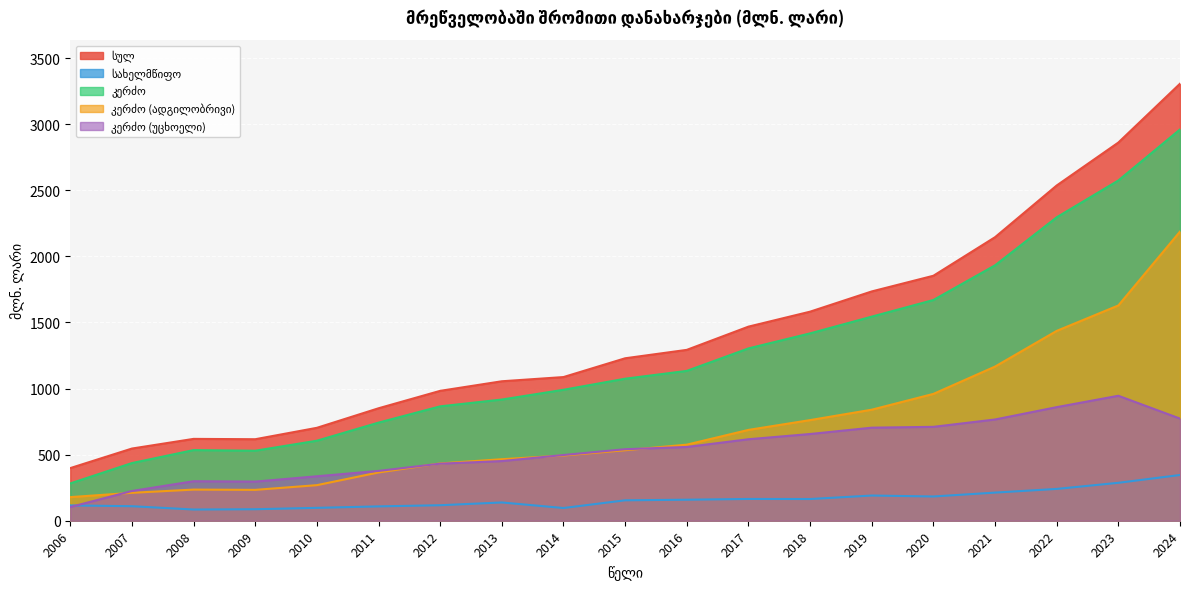

Which category has the highest value in the კერძო (ადგილობრივი) series?

2024